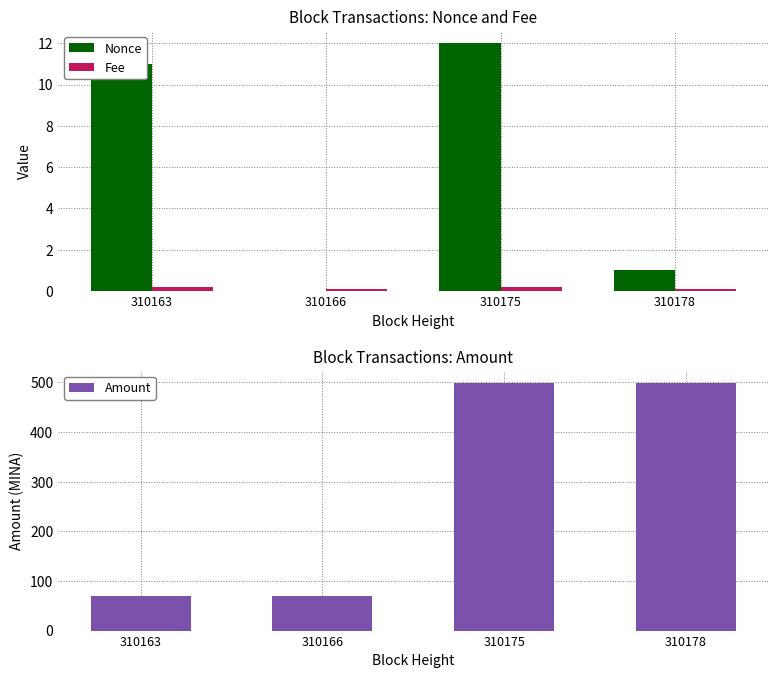

Rank the series by their maximum value, from lowest to highest.

Fee, Nonce, Amount